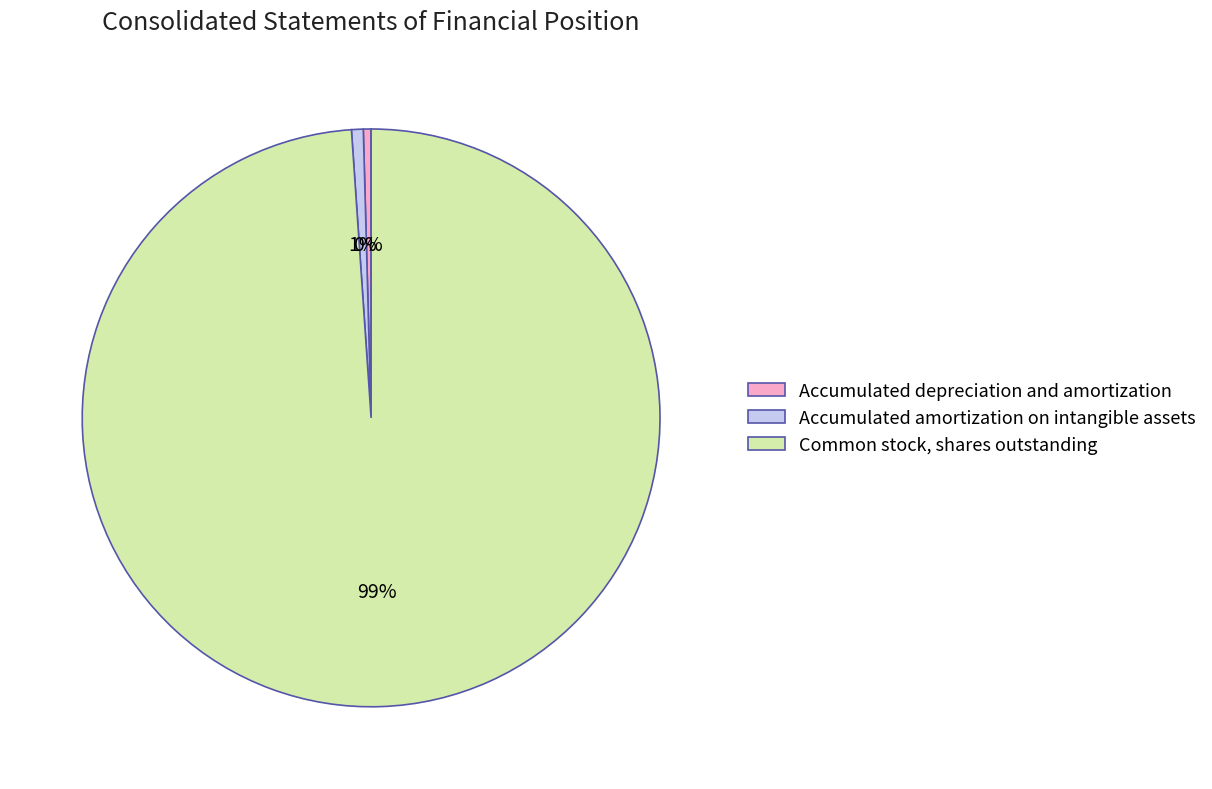

Rank the categories by value from lowest to highest.

Accumulated depreciation and amortization, Accumulated amortization on intangible assets, Common stock, shares outstanding